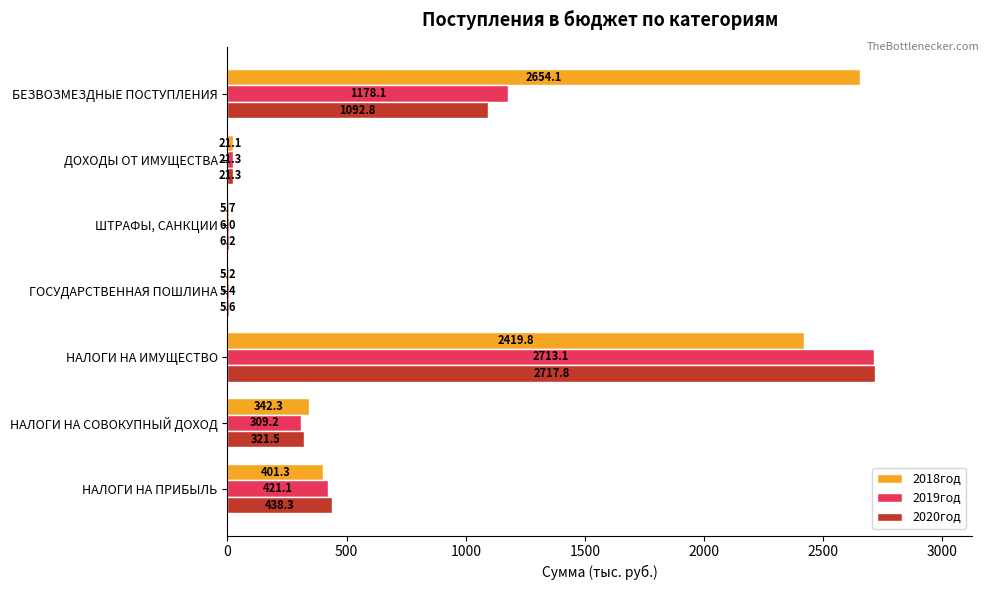

Which category has the highest value in the 2020год series?

НАЛОГИ НА ИМУЩЕСТВО